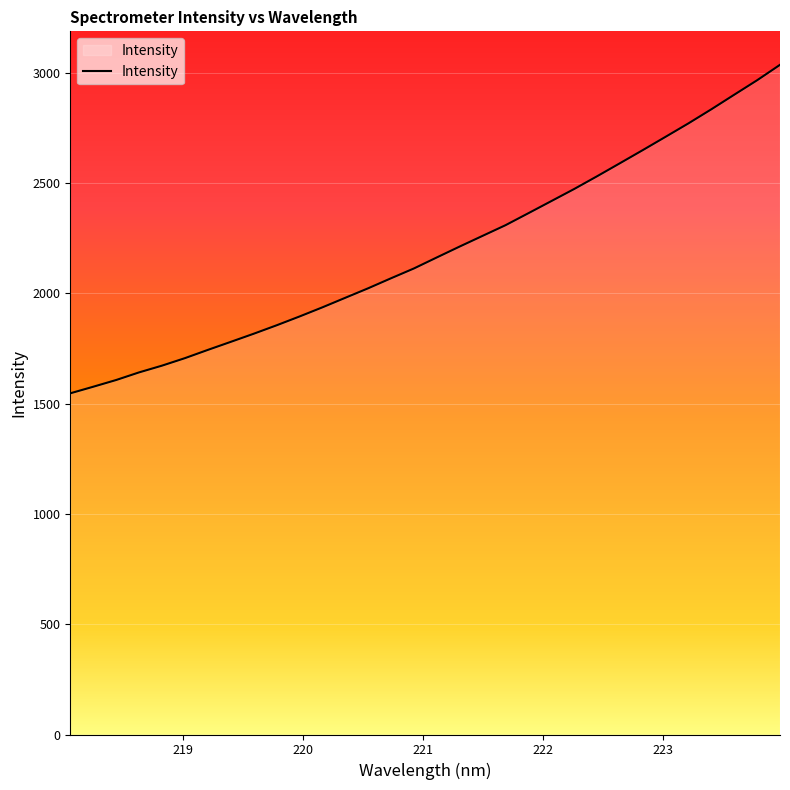

True or false: there are more than 2 points higher than both neighbors.

False